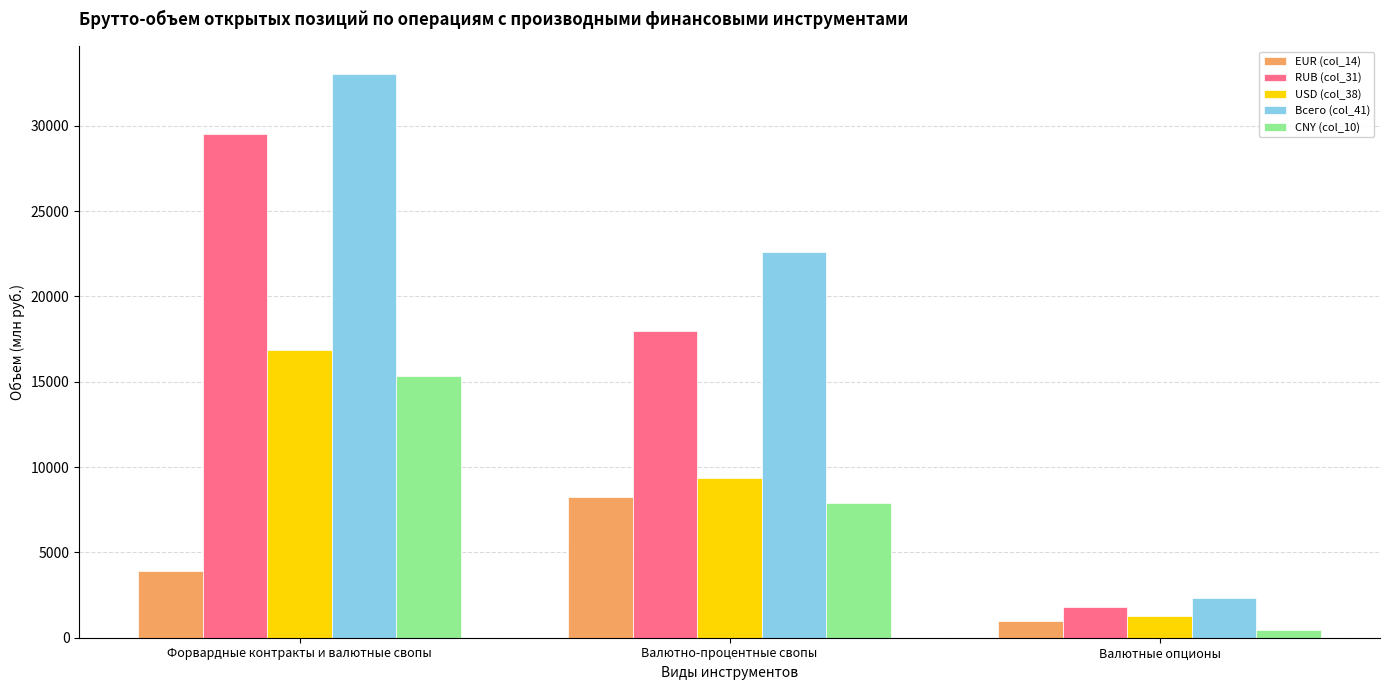

The value of RUB (col_31) at Валютные опционы is 1812.4. True or false?

True